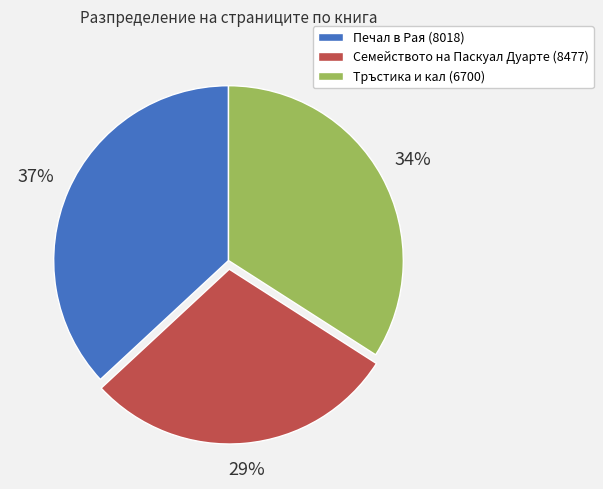

Combined, do Тръстика и кал (6700) and Семейството на Паскуал Дуарте (8477) account for over 50%?

Yes